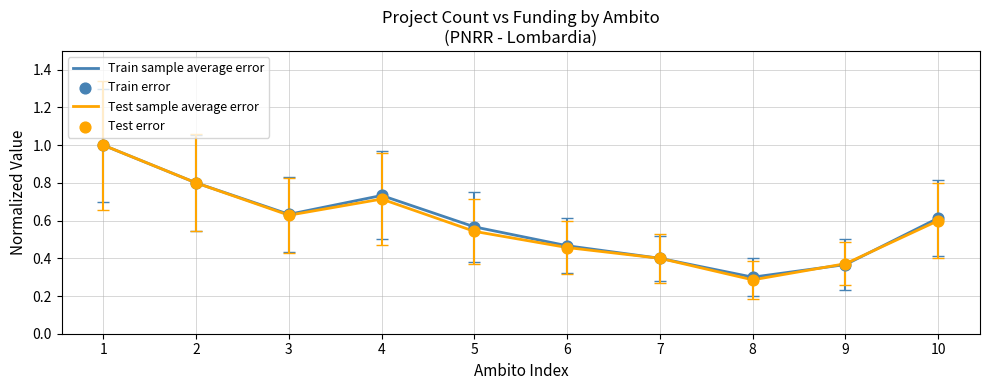

At how many categories does at least one series exceed 0?

10